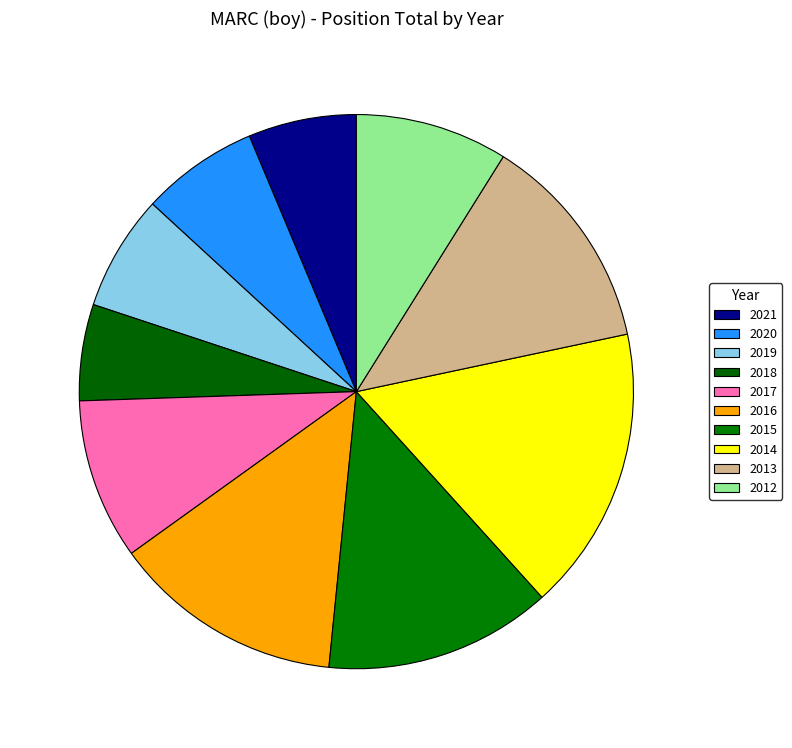

True or false: 2014 accounts for 17% of the total.

True